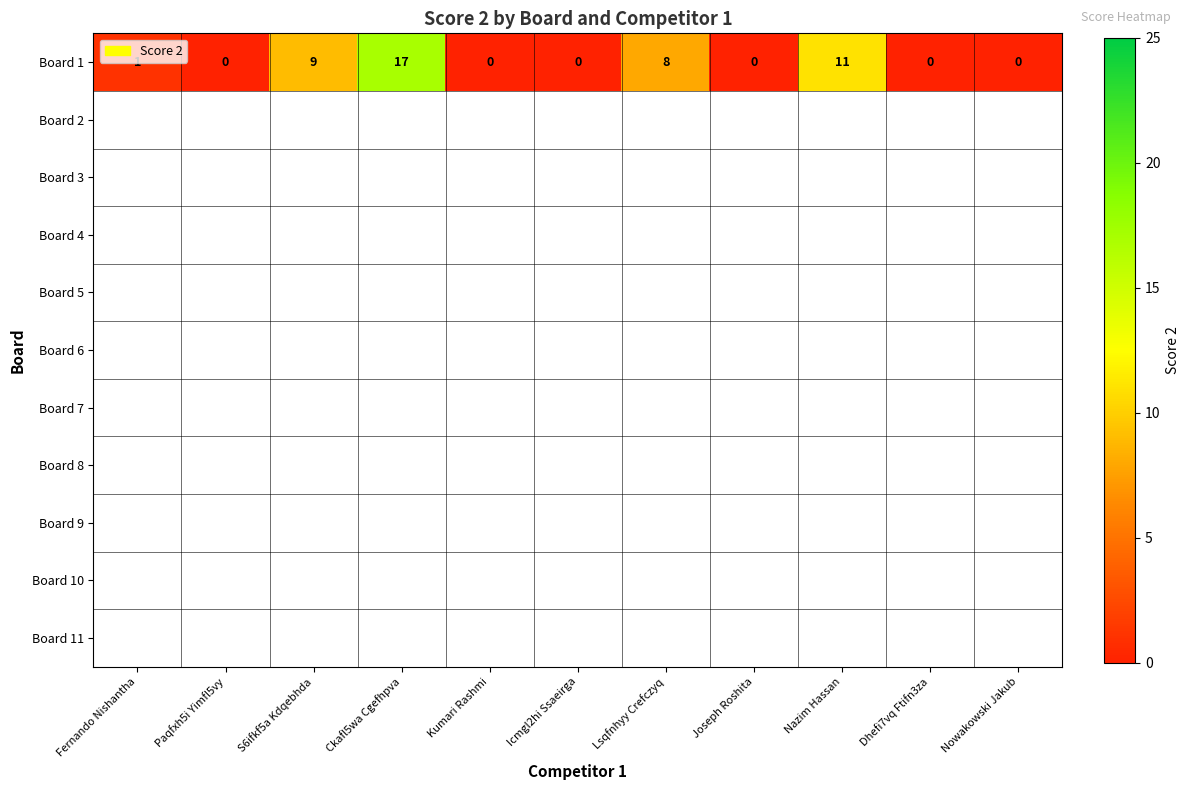

Where is Board 1 nearest to the value 8?

Lsqfnhyy Crefczyq